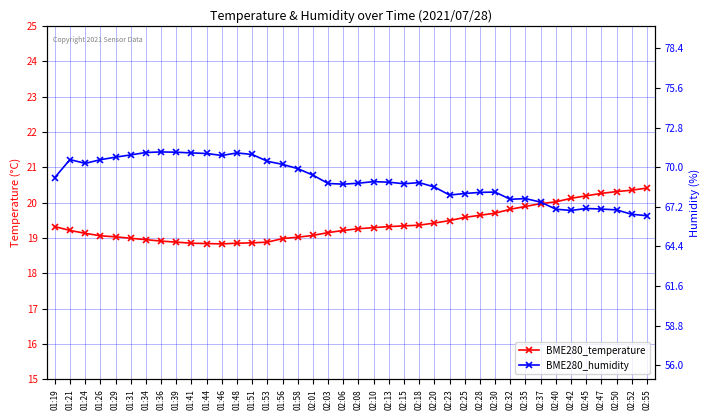

Reading right to left, list all the values displayed in this chart.

BME280_temperature: 20.4	20.4	20.3	20.3	20.2	20.1	20.0	20.0	19.9	19.8	19.7	19.6	19.6	19.5	19.4	19.4	19.3	19.3	19.3	19.3	19.2	19.1	19.1	19.0	19.0	18.9	18.9	18.9	18.8	18.8	18.9	18.9	18.9	18.9	19.0	19.0	19.1	19.1	19.2	19.3
BME280_humidity: 66.6	66.7	67.0	67.0	67.1	66.9	67.0	67.5	67.8	67.7	68.2	68.2	68.1	68.0	68.6	68.9	68.8	68.9	69.0	68.9	68.8	68.8	69.4	69.9	70.2	70.4	70.9	71.0	70.8	71.0	71.0	71.1	71.1	71.0	70.9	70.7	70.5	70.3	70.5	69.3